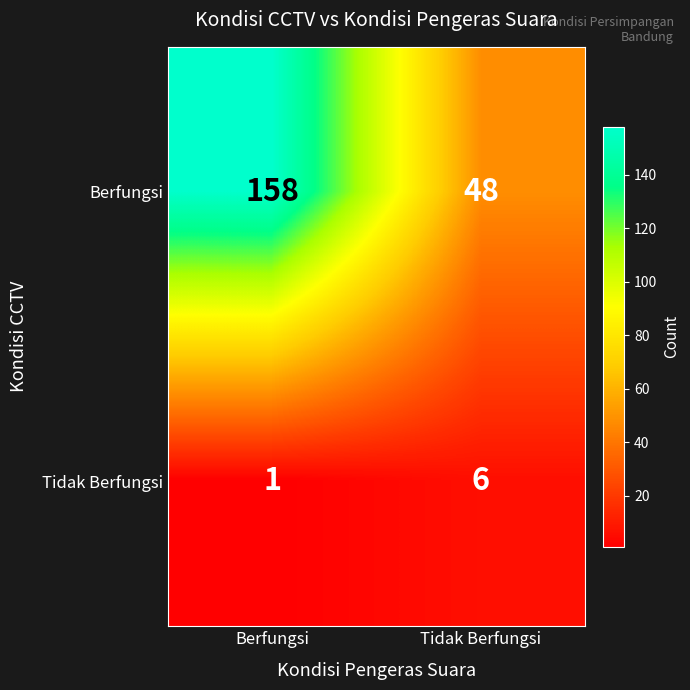

List the series in order of their peak value, lowest first.

Tidak Berfungsi, Berfungsi